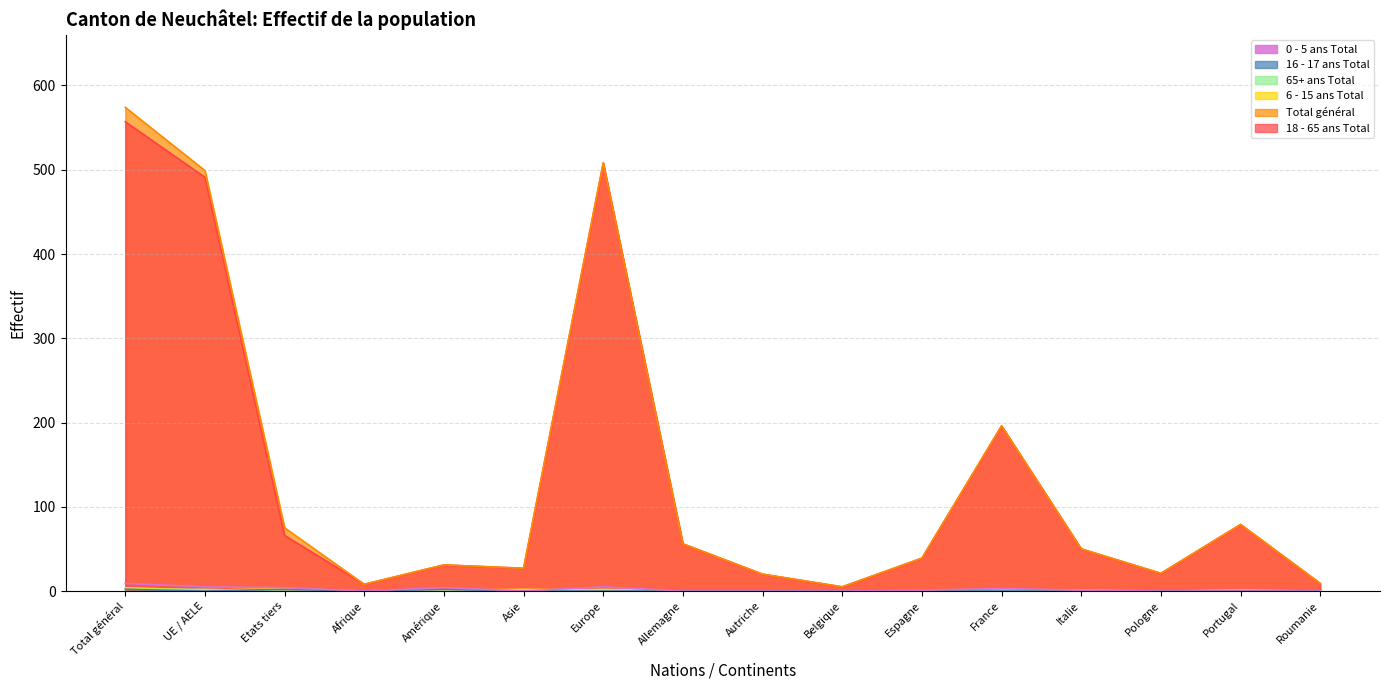

True or false: 65+ ans Total has more than 0 points higher than both neighbors.

True